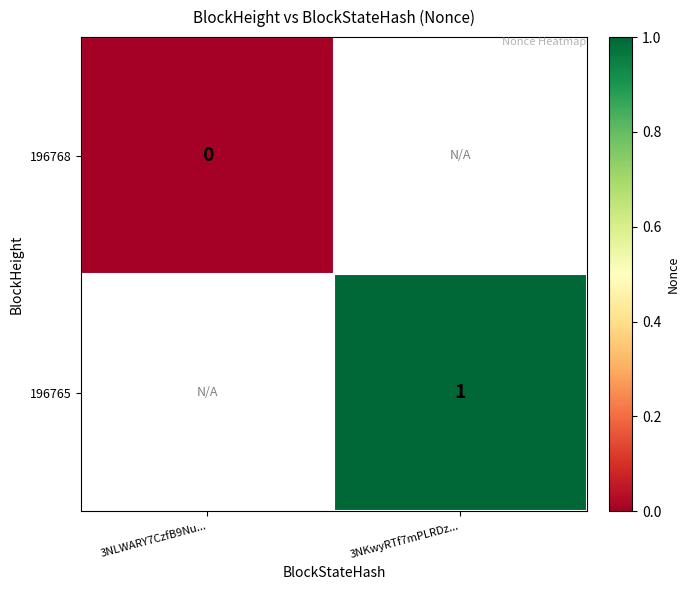

True or false: 196765 has a value of 1 at 3NKwyRTf7mPLRDz....

True